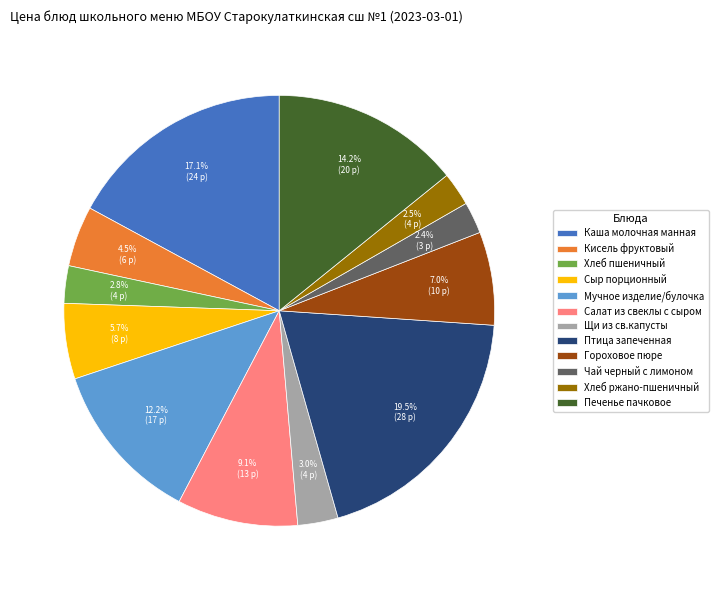

Which slice is the largest?

Птица запеченная